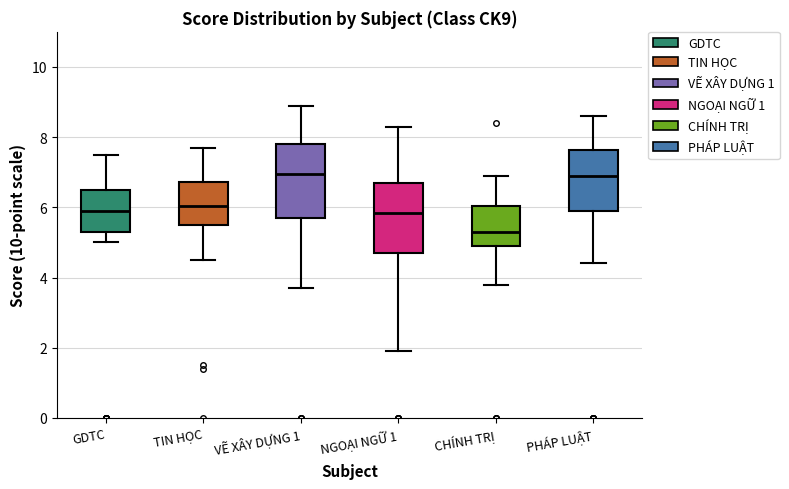

Reading left to right, transcribe this box plot: for each box, give where its median line is, the range the box spans, and where its two whiskers end, as read against the y-axis. The values are not printed on the chart, so give them approximately, as read against the axis.

GDTC: median 6.0, box 5.4 to 6.6, whiskers 5.0 to 7.6
TIN HỌC: median 6.0, box 5.6 to 6.8, whiskers 4.6 to 7.8
VẼ XÂY DỰNG 1: median 7.0, box 5.8 to 7.8, whiskers 3.8 to 9.0
NGOẠI NGỮ 1: median 5.8, box 4.8 to 6.8, whiskers 2.0 to 8.4
CHÍNH TRỊ: median 5.4, box 5.0 to 6.0, whiskers 3.8 to 7.0
PHÁP LUẬT: median 7.0, box 6.0 to 7.6, whiskers 4.4 to 8.6